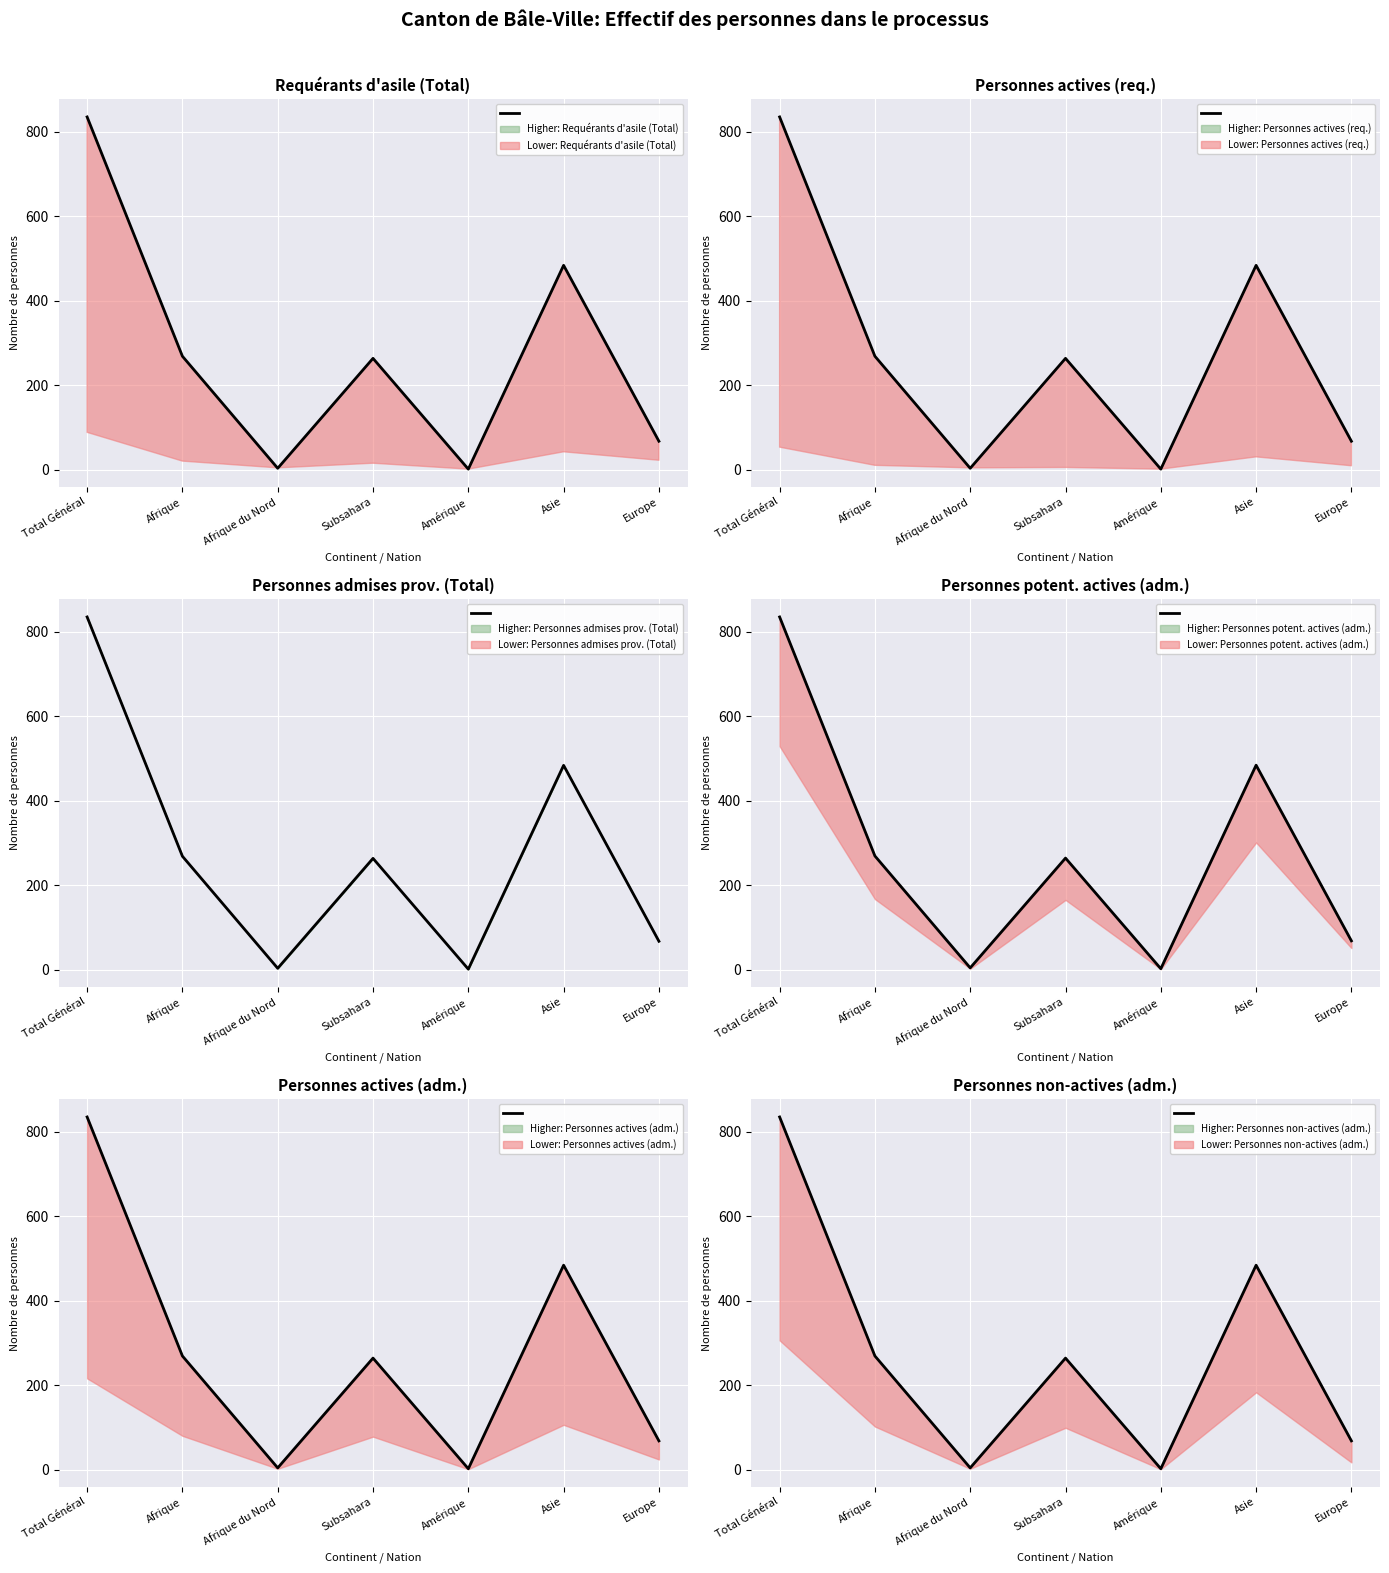

How many values exceed 264?

3